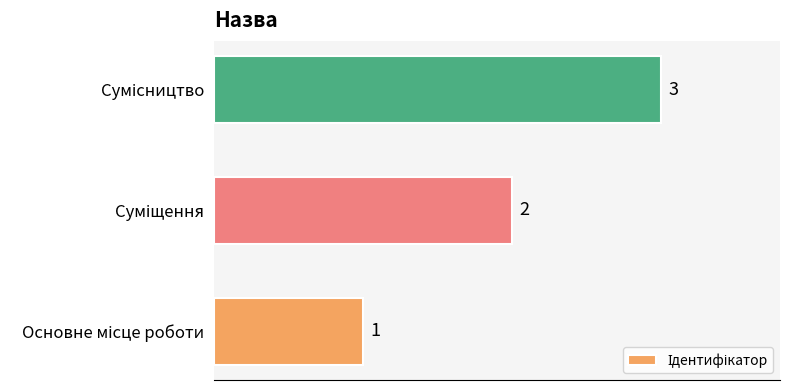

Count the values in the range 1 to 3.

3